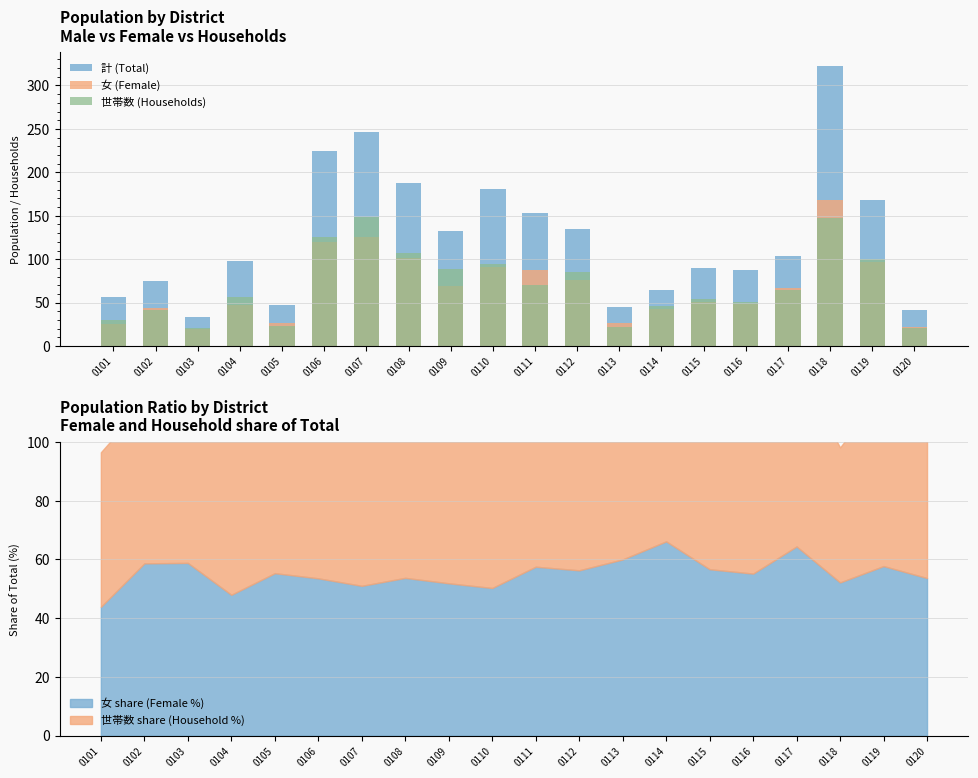

At which category is the sum across all series the highest?

0118